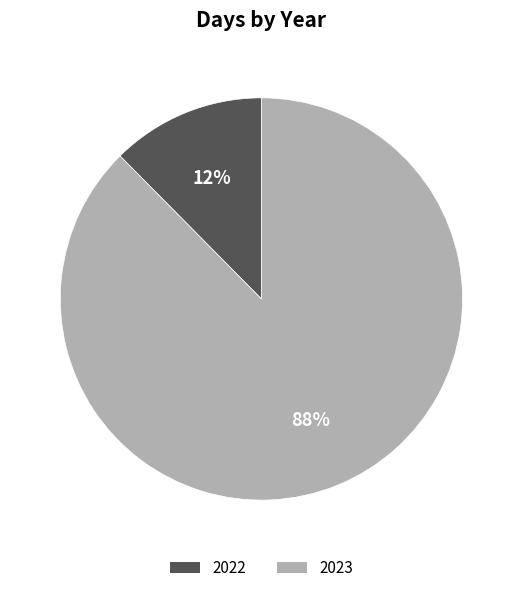

Which has a higher value, 2022 or 2023?

2023